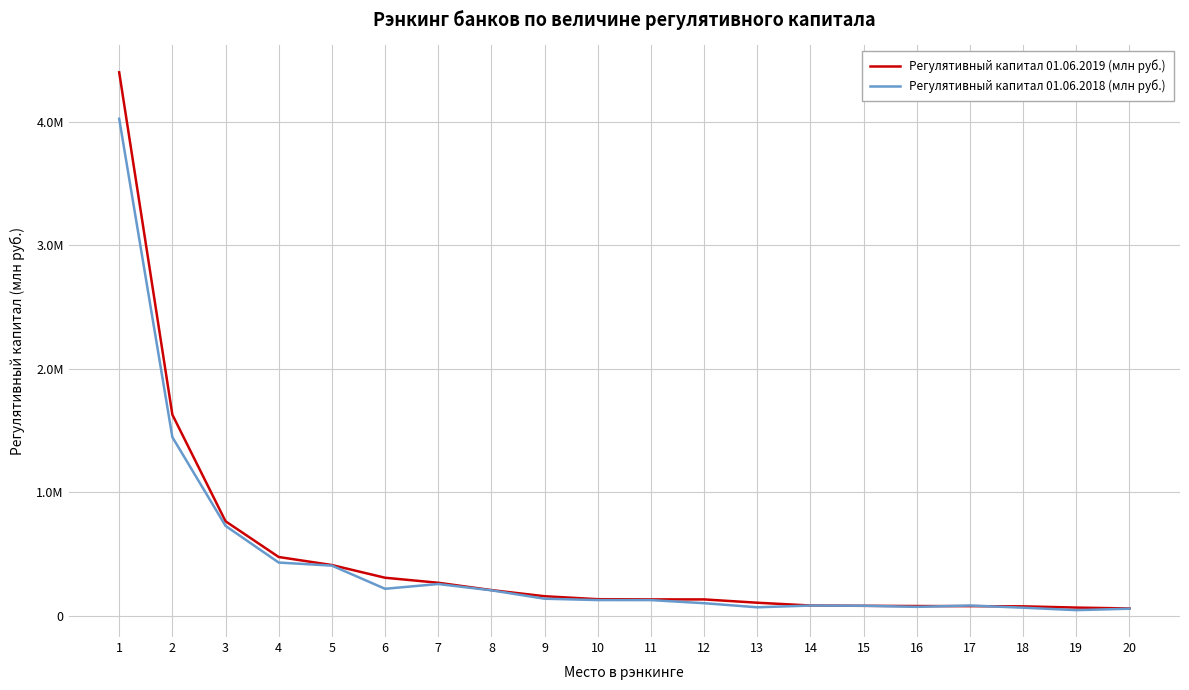

Rank the series by their maximum value, from lowest to highest.

Регулятивный капитал 01.06.2018 (млн руб.), Регулятивный капитал 01.06.2019 (млн руб.)